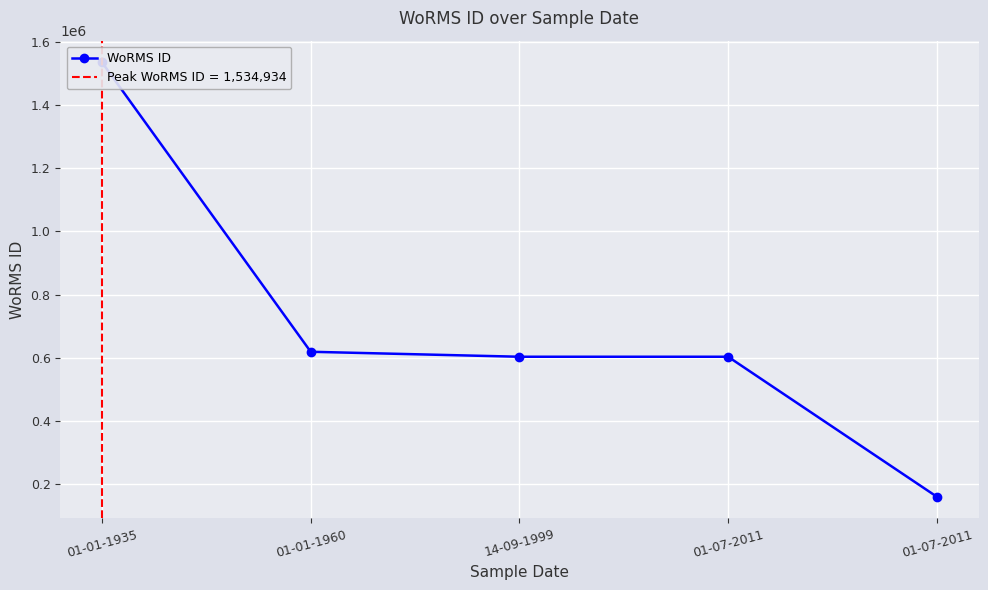

What is the ratio of the value at 01-07-2011 to the value at 01-07-2011?

0.3